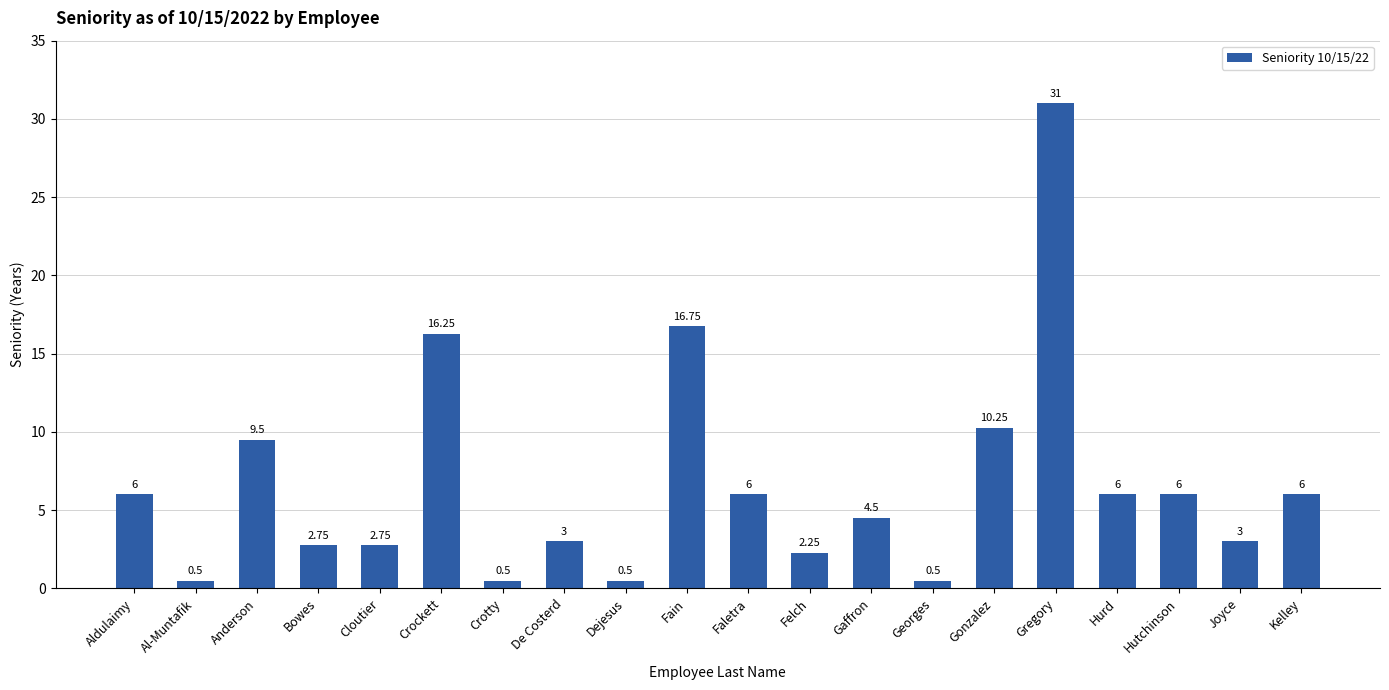

What is the smallest value displayed?

0.5